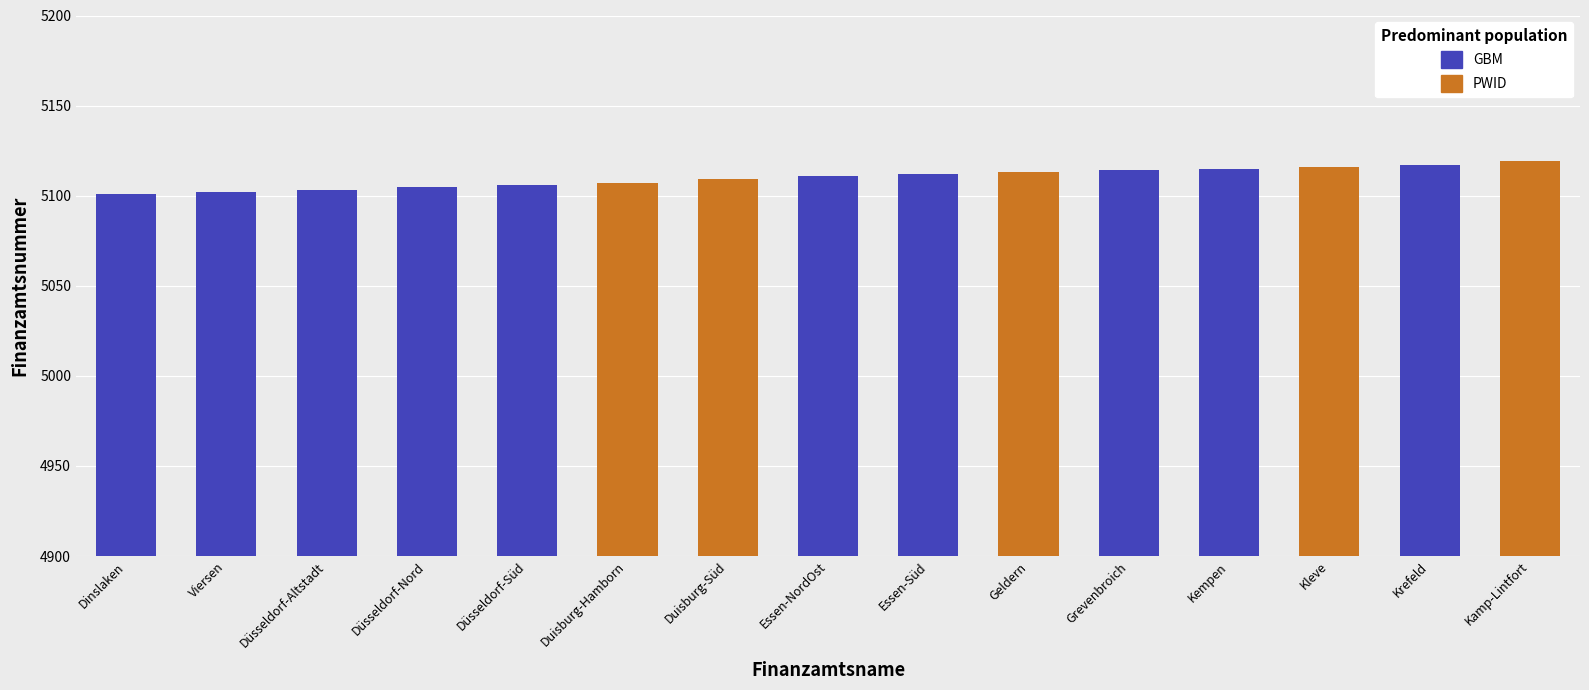

Reading left to right, transcribe all the data shown in this chart.

5101	5102	5103	5105	5106	5107	5109	5111	5112	5113	5114	5115	5116	5117	5119